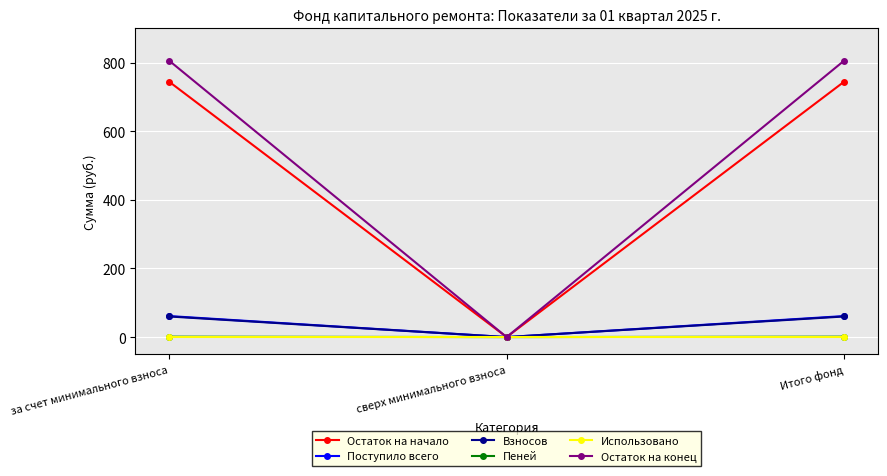

What is the difference between the highest and lowest values at Итого фонд?

805.9